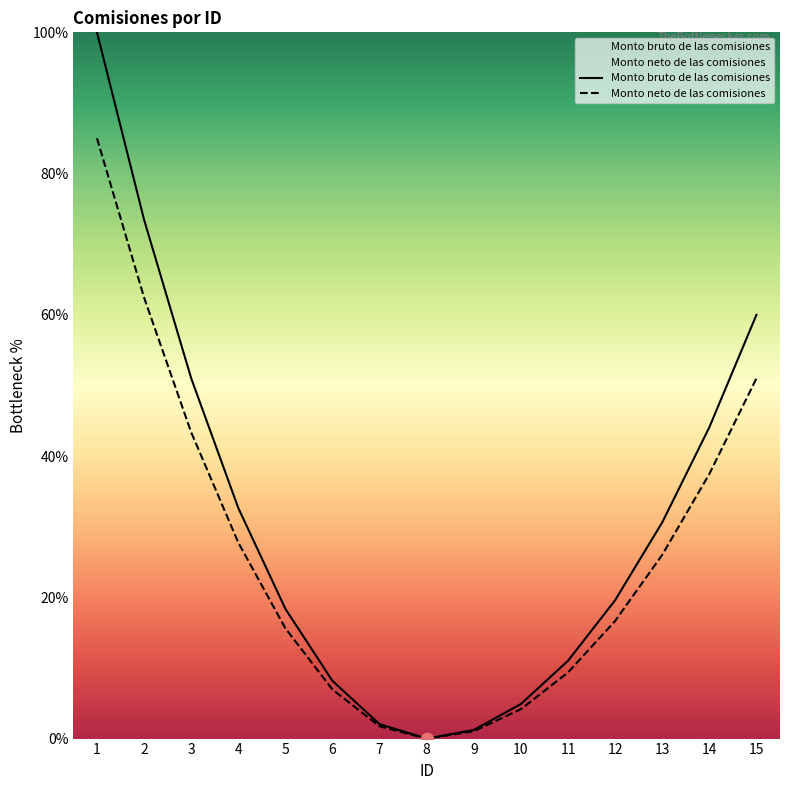

At which category is the sum across all series the highest?

1